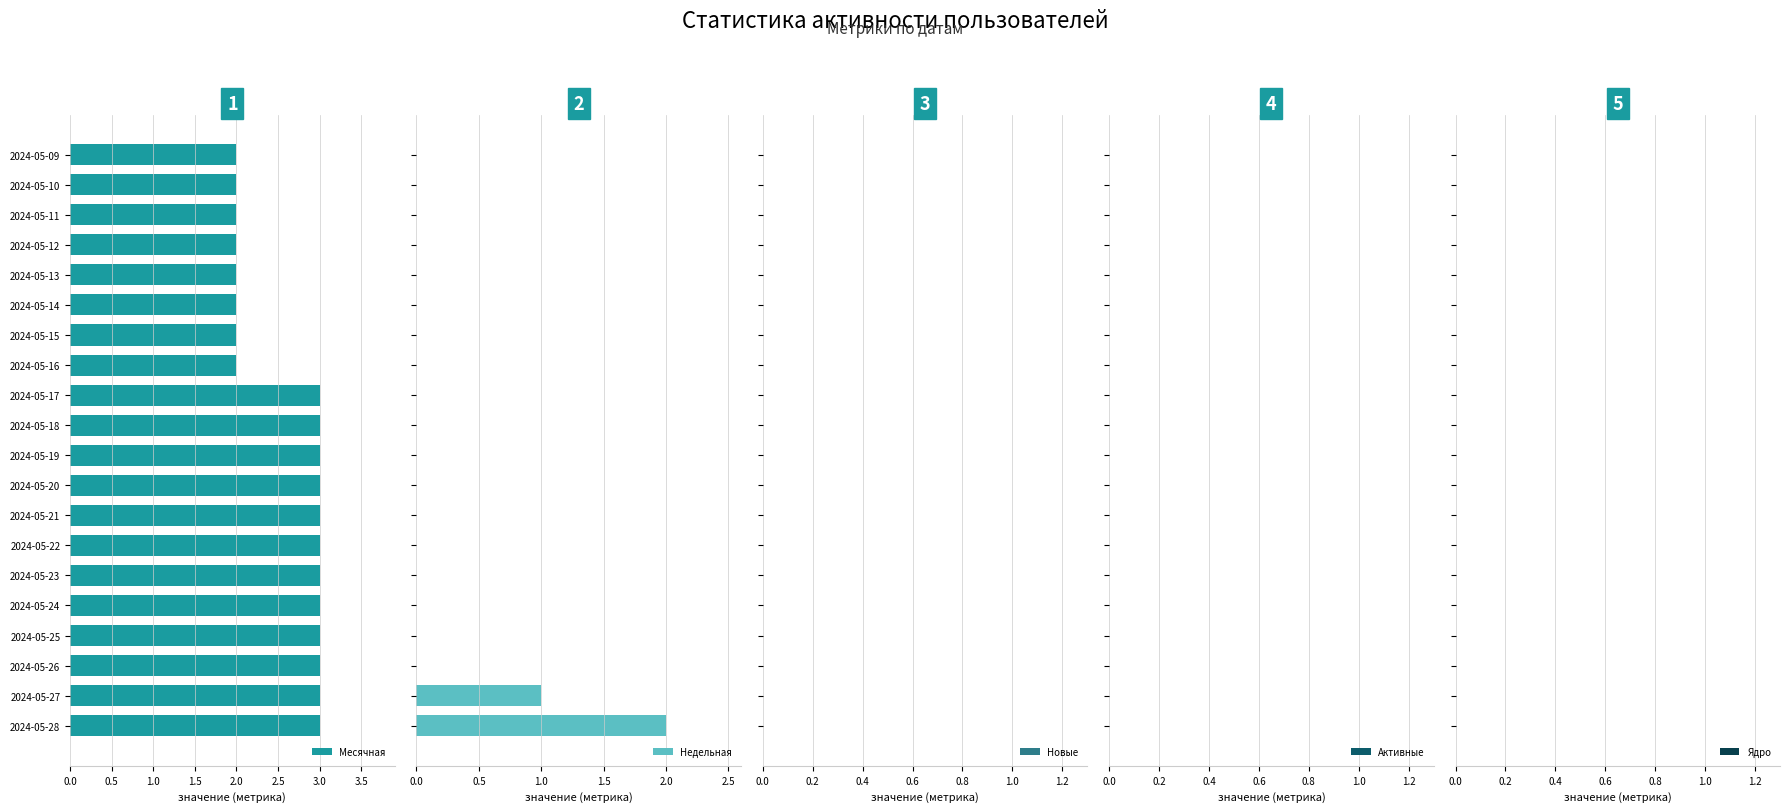

What is the sum of the Месячная values at 2024-05-18 and 2024-05-17?

6